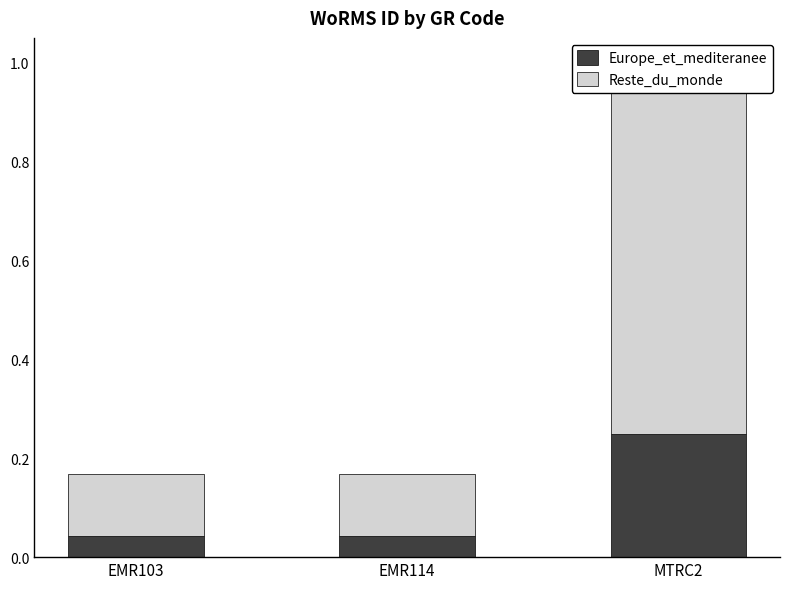

At which label does Reste_du_monde reach its minimum?

EMR103